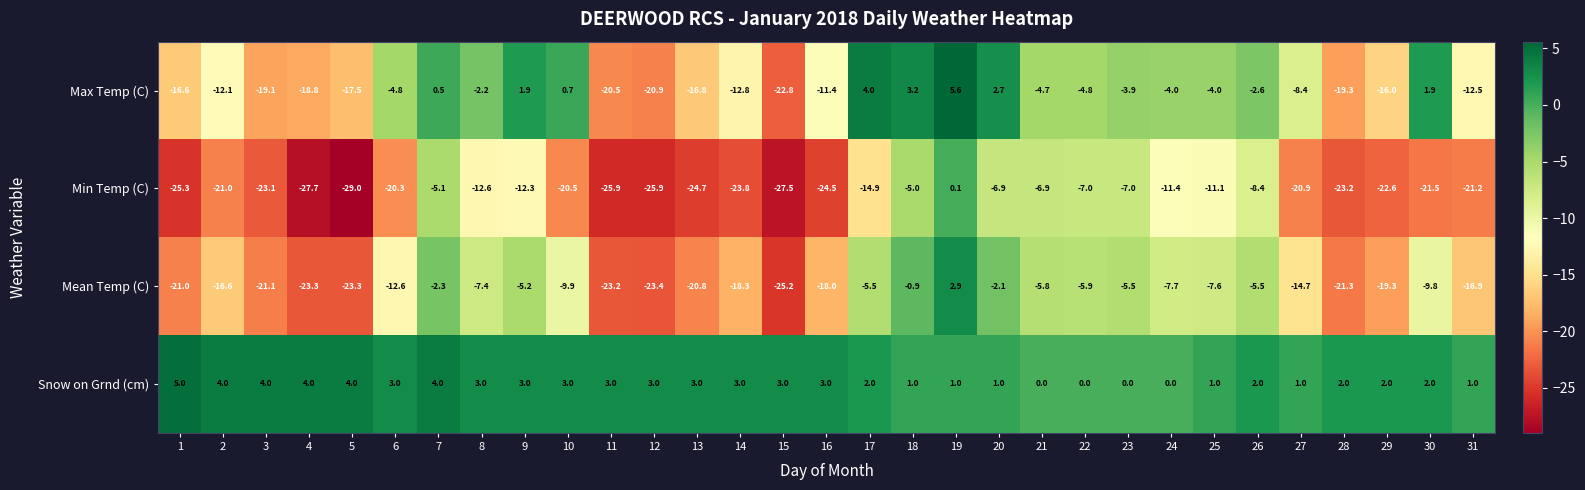

At which category is the sum across all series the highest?

19